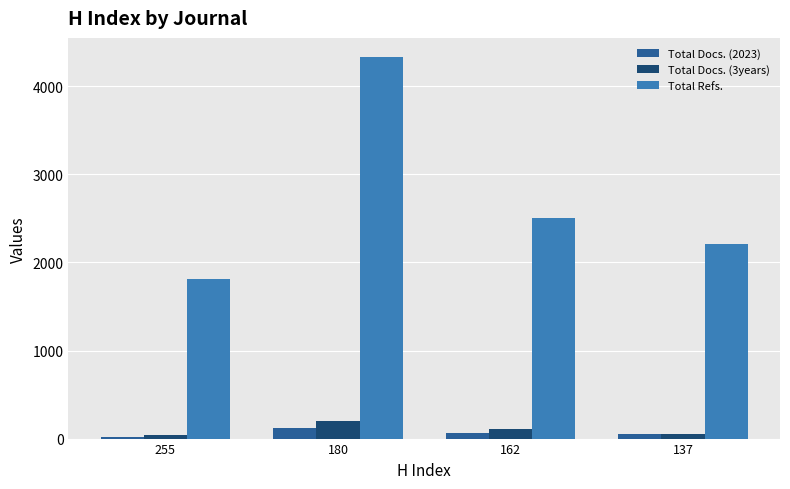

What is the lowest value of the Total Refs. series?

1817